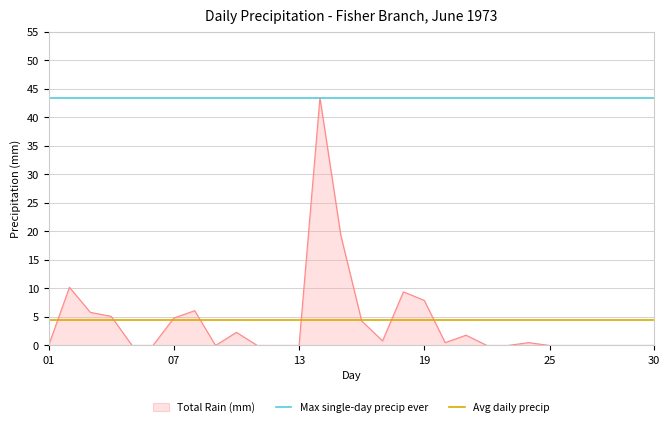

What is the highest value of the Total Rain (mm) series?

43.4